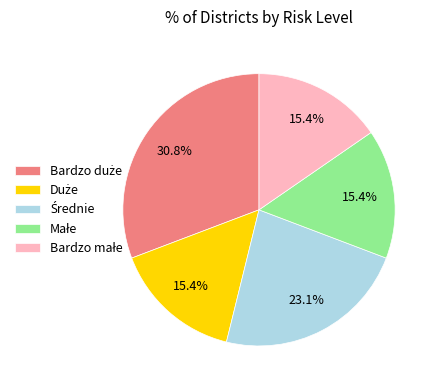

To the nearest percent, what is the difference between the largest and smallest slice percentages?

15%